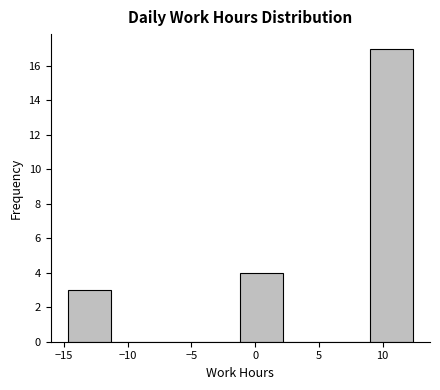

What is the height of the bar covering -1.0 to 2.0 on the x-axis? Neither the bar edges nor the heights are printed on the chart, so give them approximately, as read against the axes.

4